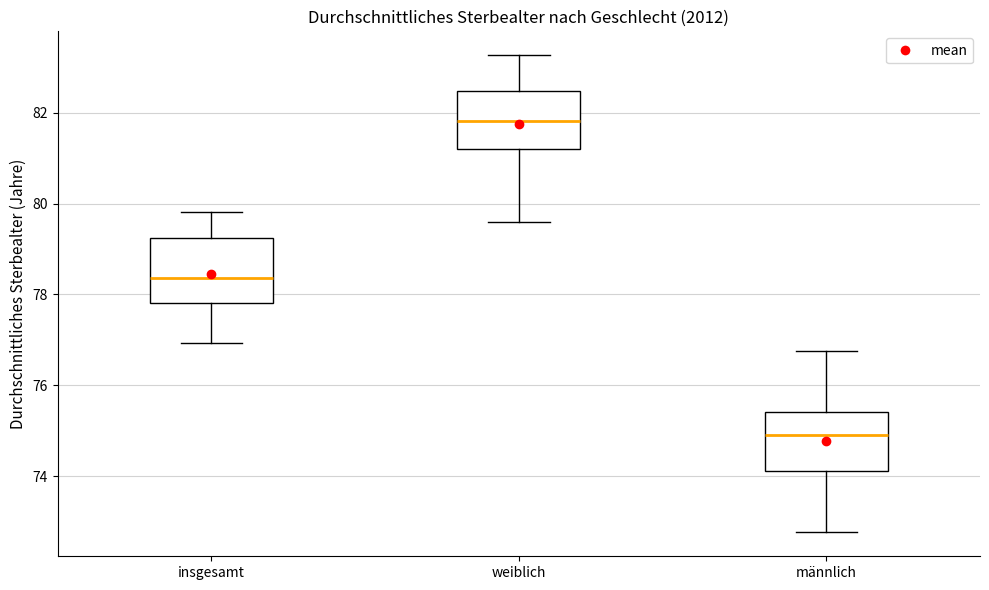

Which box's median line is the lowest?

männlich